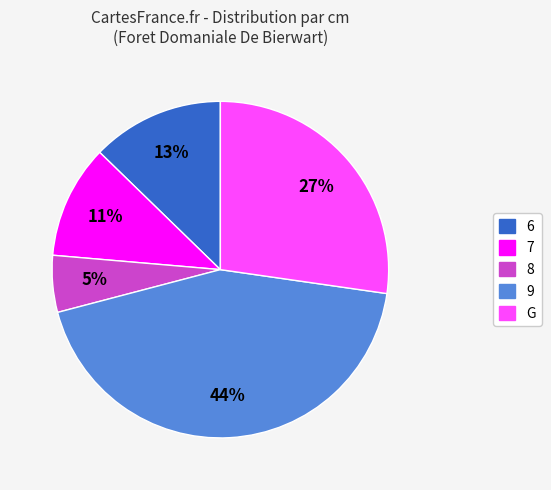

What percentage is the 9 slice, to the nearest percent?

44%